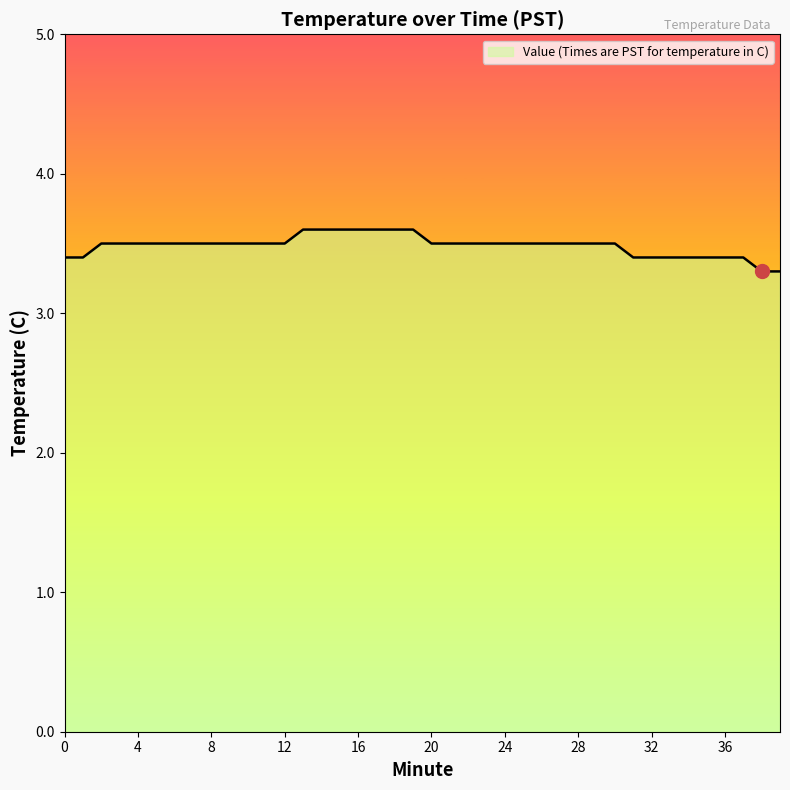

Reading right to left, what are all the values shown in this chart?

3.3	3.3	3.4	3.4	3.4	3.4	3.4	3.4	3.4	3.5	3.5	3.5	3.5	3.5	3.5	3.5	3.5	3.5	3.5	3.5	3.6	3.6	3.6	3.6	3.6	3.6	3.6	3.5	3.5	3.5	3.5	3.5	3.5	3.5	3.5	3.5	3.5	3.5	3.4	3.4